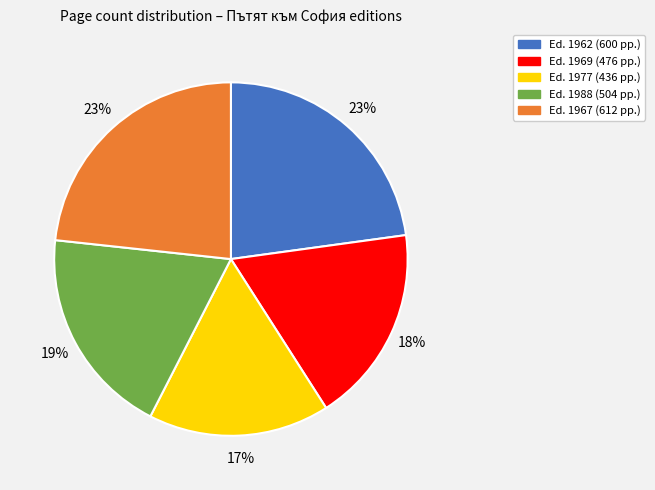

Is there a majority slice in this chart?

No